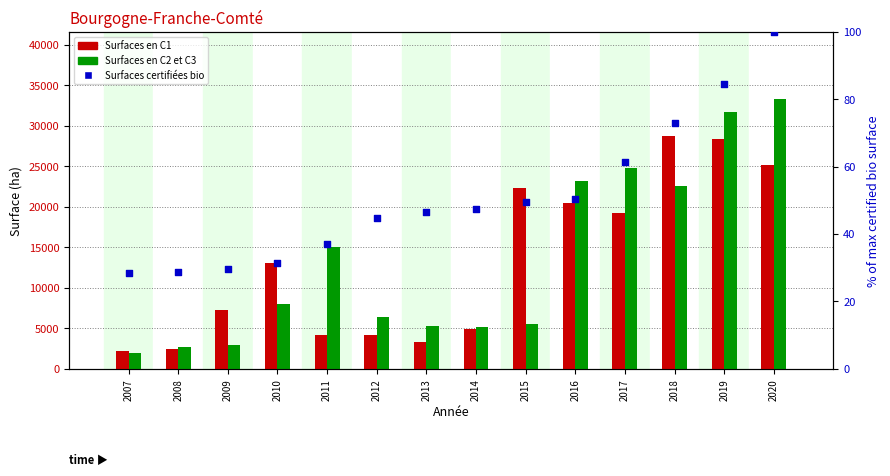

Which series reaches the maximum Y coordinate?

Surfaces en C2 et C3